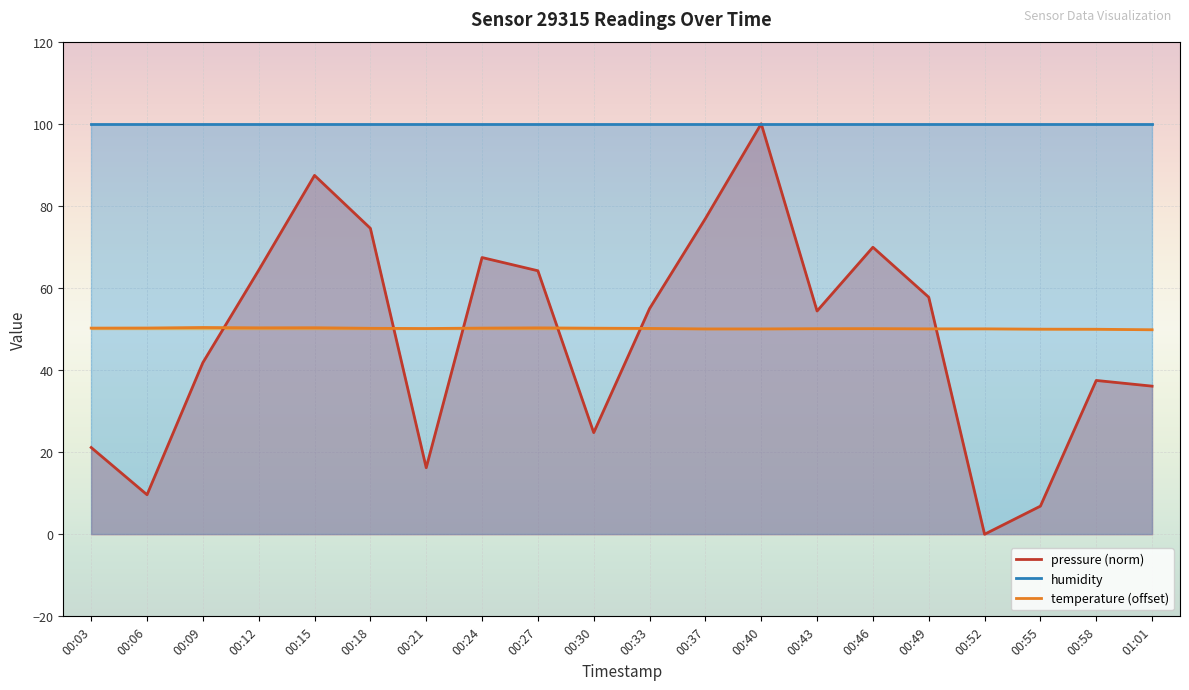

List the series in order of their peak value, lowest first.

temperature (offset), pressure (norm), humidity